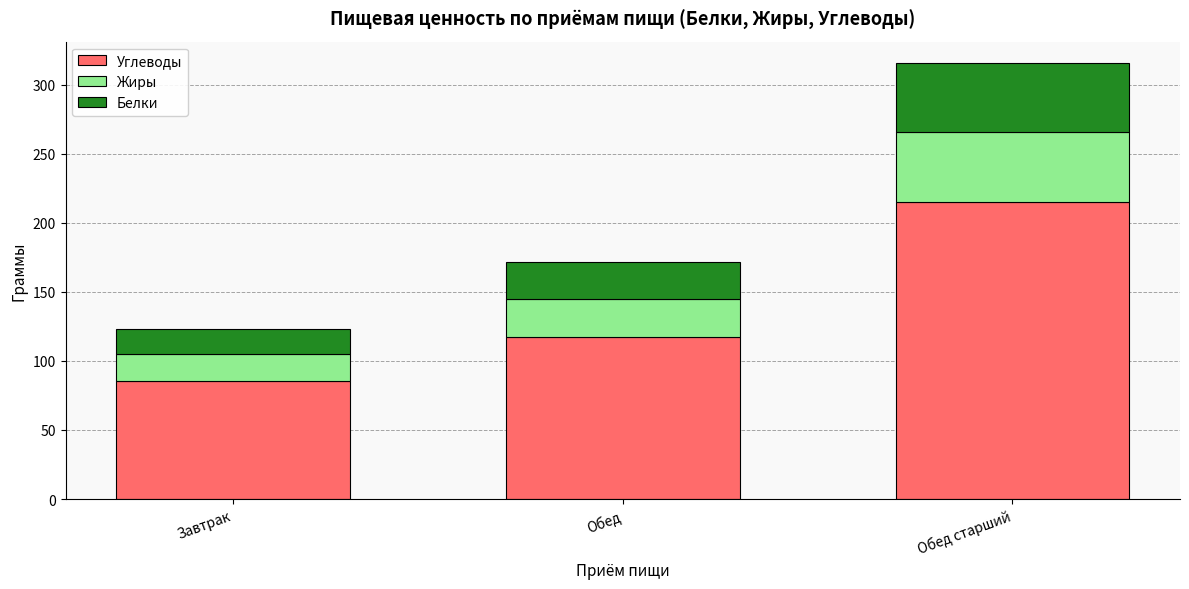

At which category is the sum across all series the highest?

Обед старший